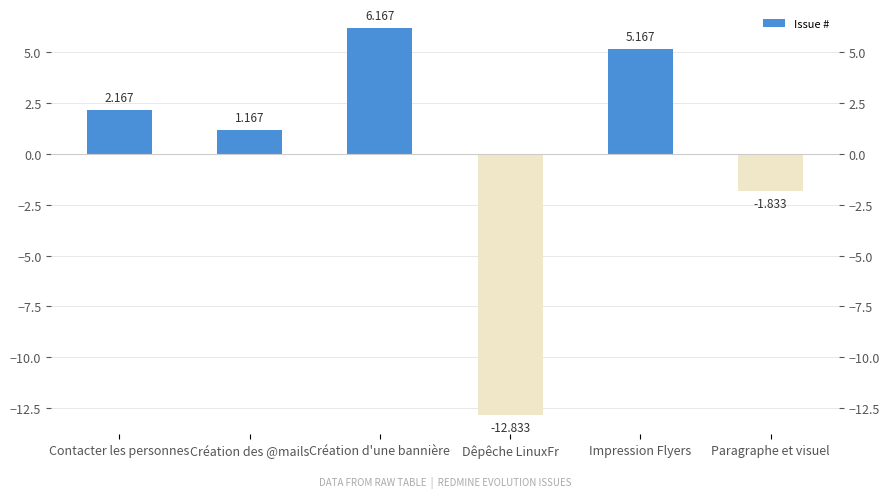

How many negative values are there?

2